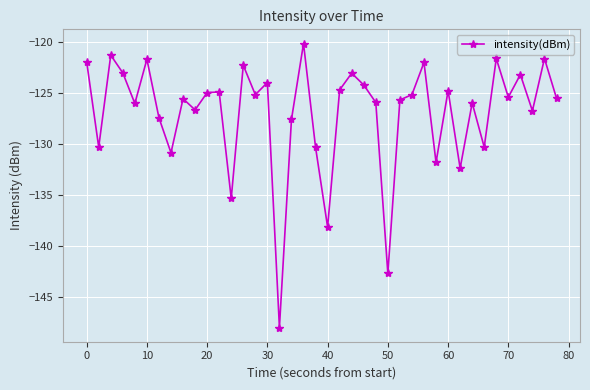

What is the maximum value shown in the chart?

-120.2